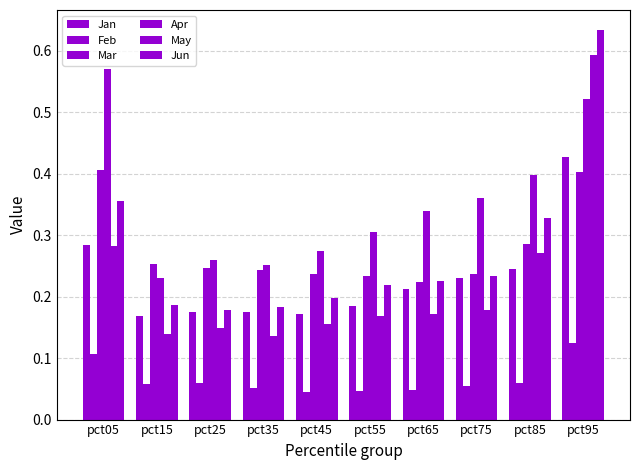

Count the number of categories in the chart.

10